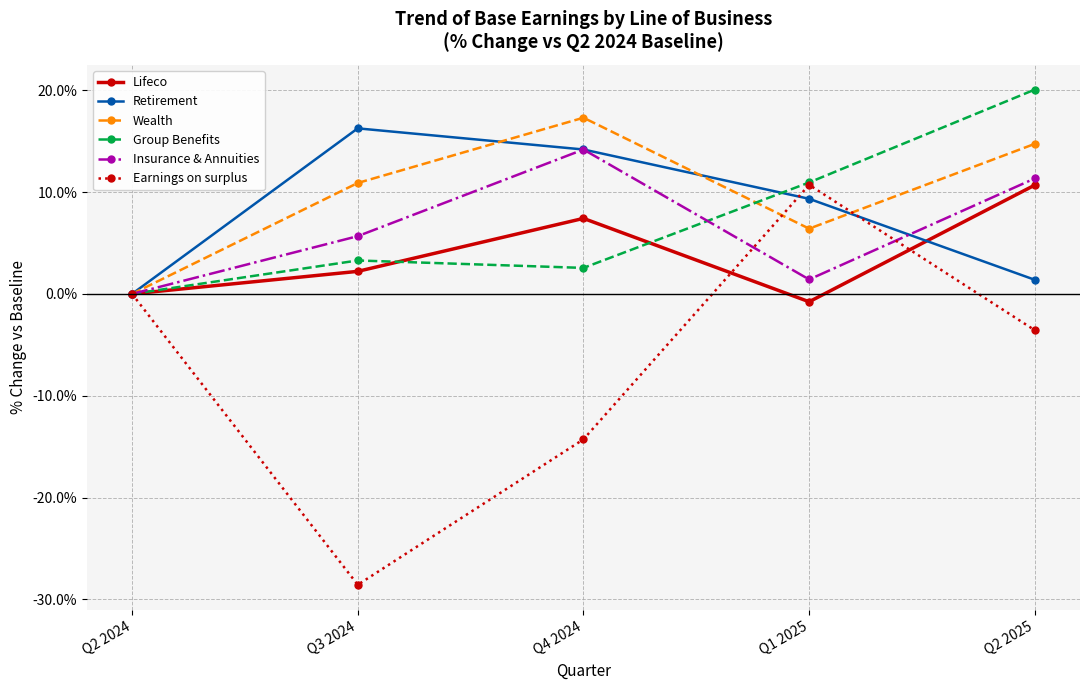

Rank the categories by Insurance & Annuities value from lowest to highest.

Q2 2024, Q1 2025, Q3 2024, Q2 2025, Q4 2024